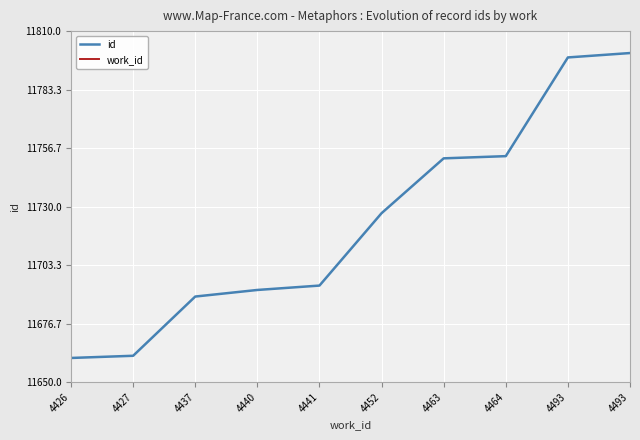

Does the chart display data point markers on the line(s)?

No